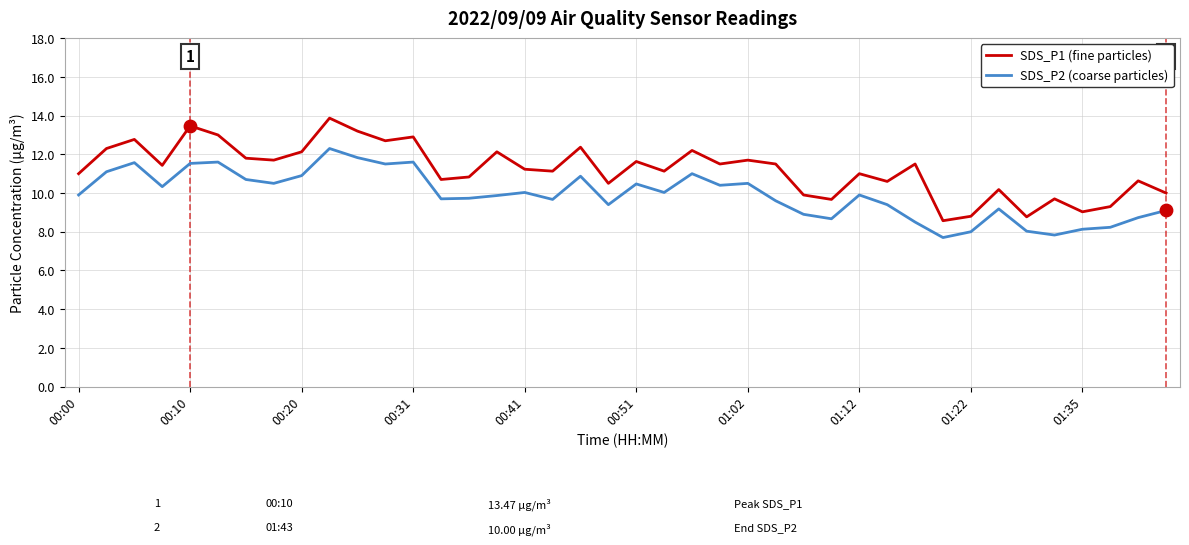

Which series has the widest spread of values?

SDS_P1 (fine particles)